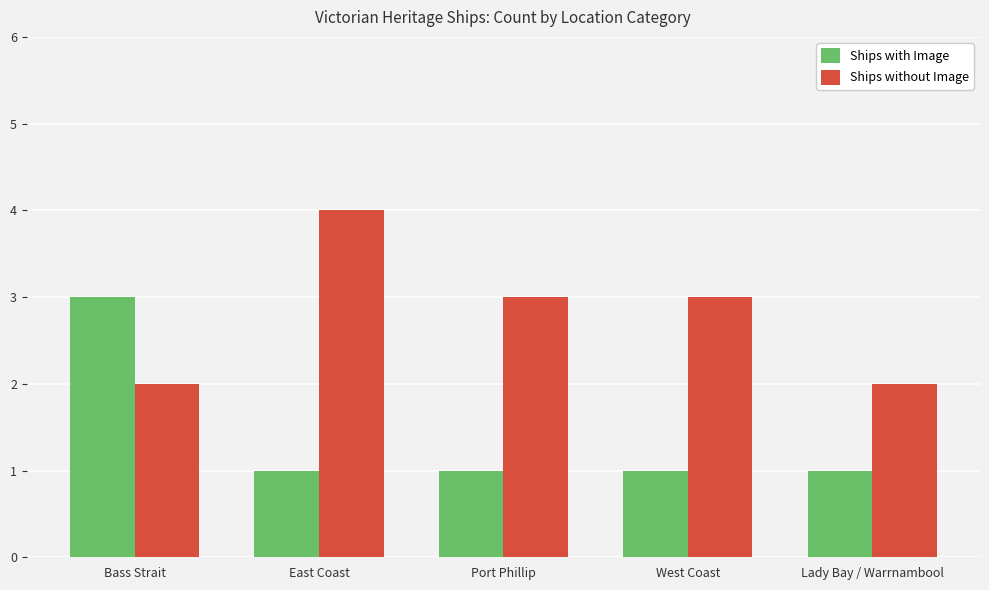

List the series in order of their peak value, highest first.

Ships without Image, Ships with Image